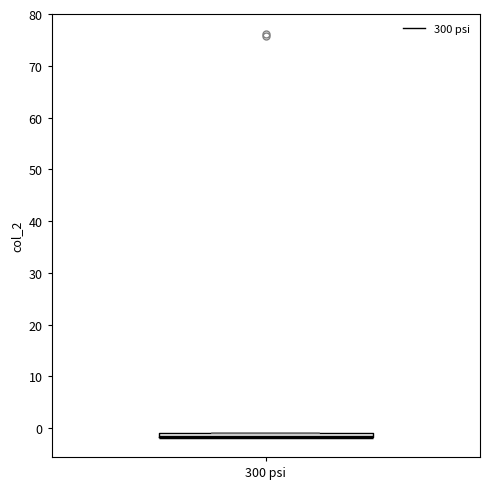

Where is the upper edge of the box for 300 psi on the y-axis? The values are not printed on the chart, so give them approximately, as read against the axis.

-1